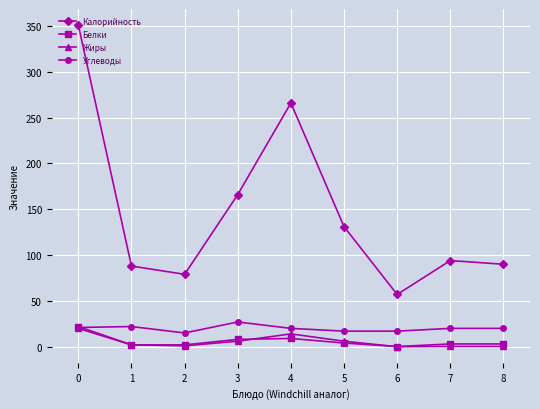

What are all the series names shown in the legend?

Калорийность, Белки, Жиры, Углеводы